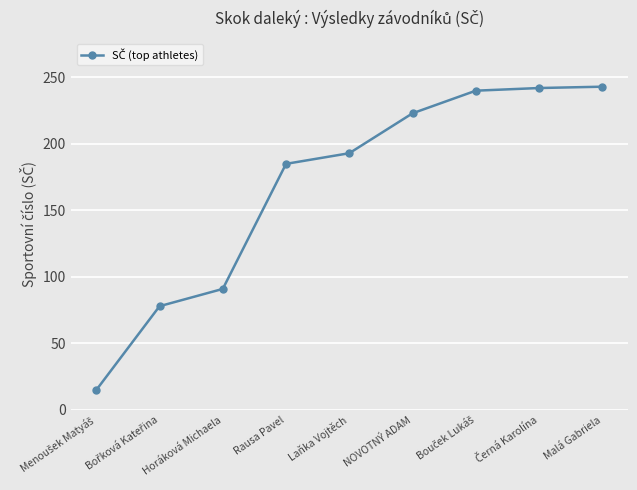

What is the value of the 6th point from the left?

223